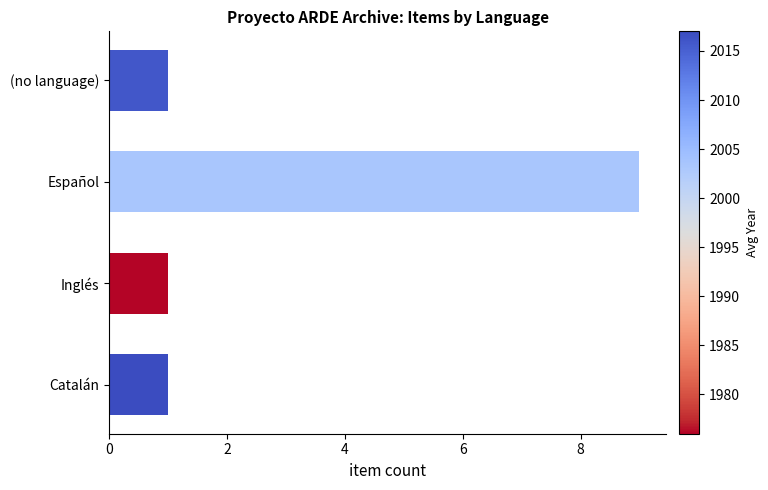

Is it true that the value at Español is 15?

False